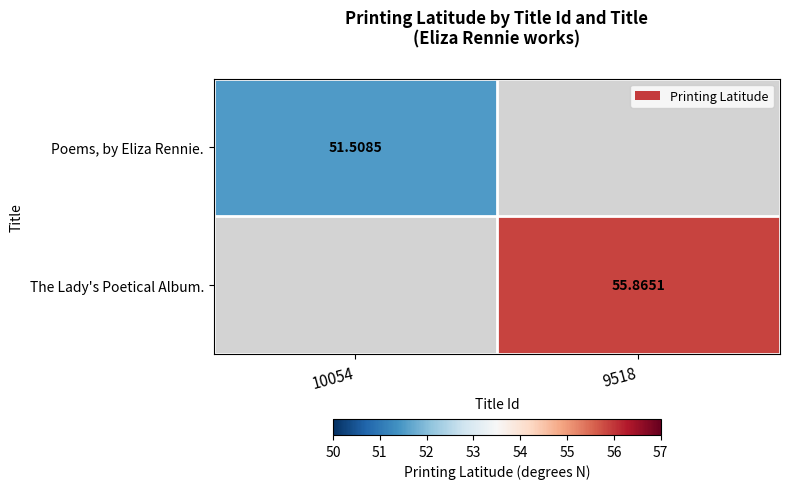

Is the value of The Lady's Poetical Album. at 9518 greater than the value of Poems, by Eliza Rennie. at 9518?

No